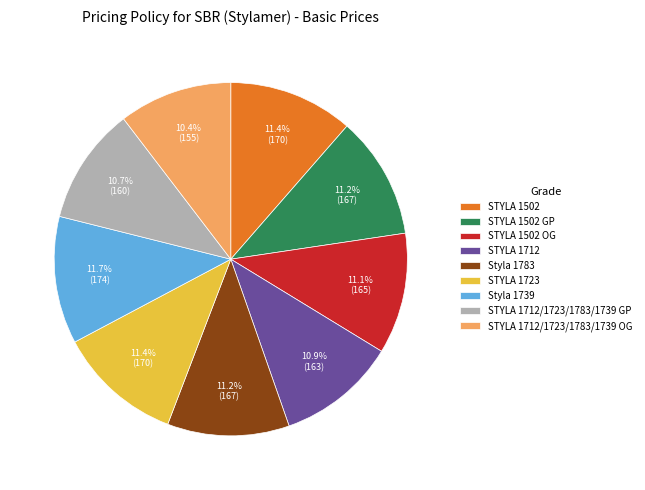

What is the ratio of the value at STYLA 1723 to the value at STYLA 1502?

1.0